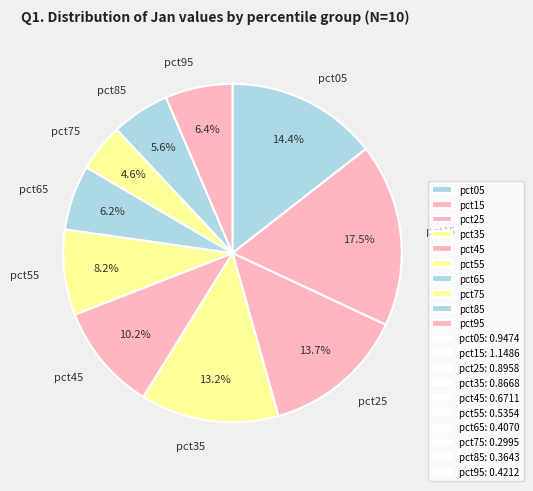

Count the number of slices in the pie.

10